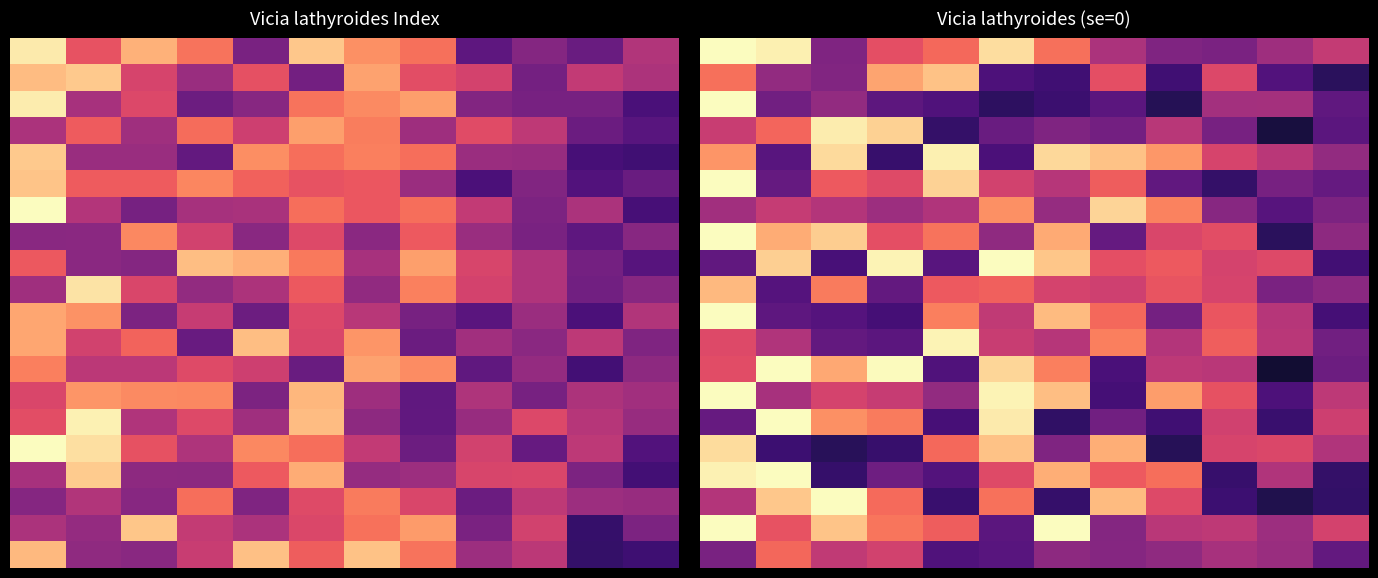

What is the difference between the highest and lowest values at 5?

83.1